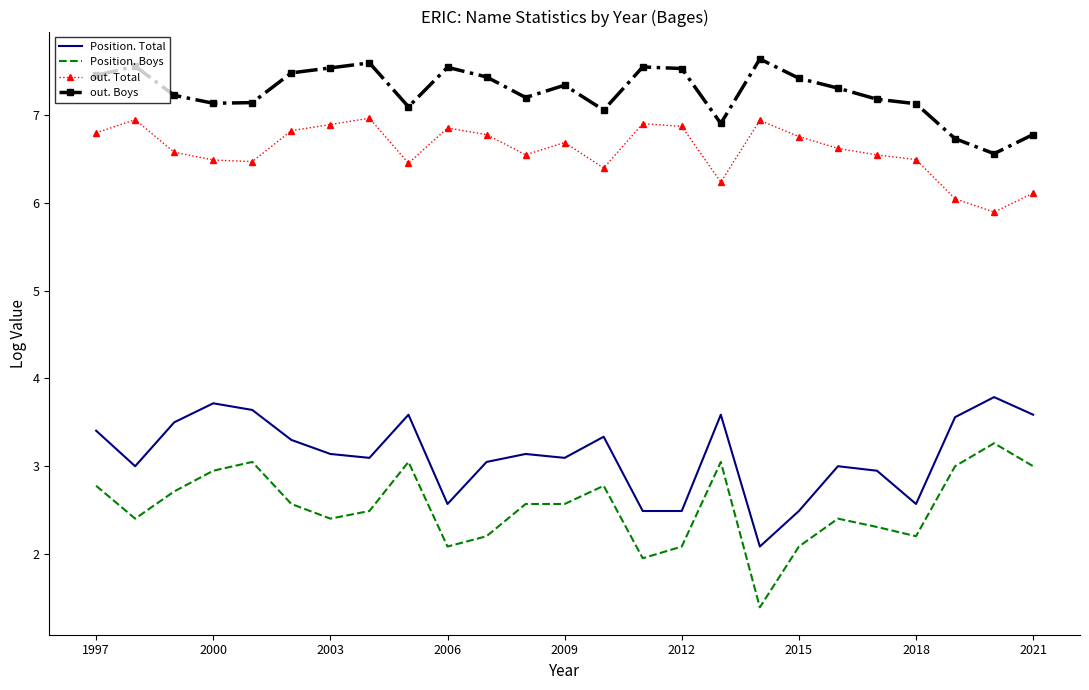

Which series has the largest range (max minus min)?

Position. Boys